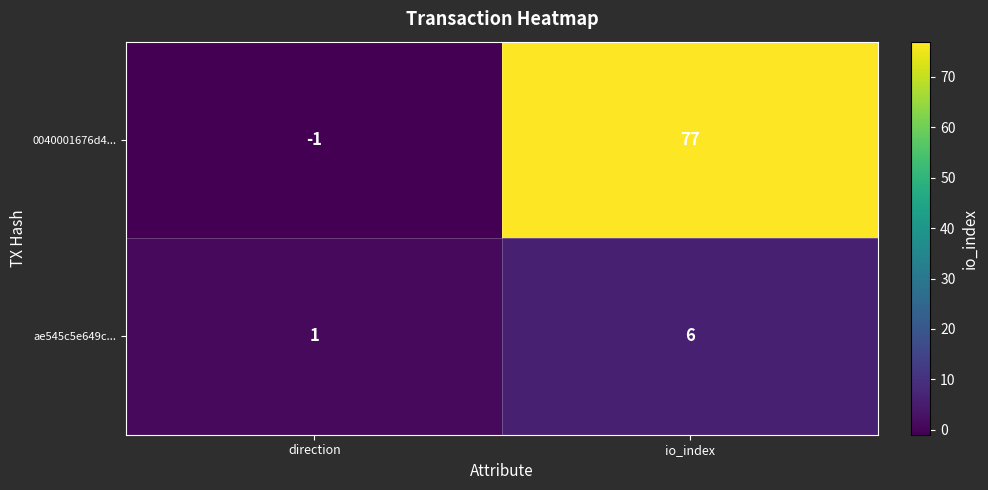

Count the number of data series in this chart.

2